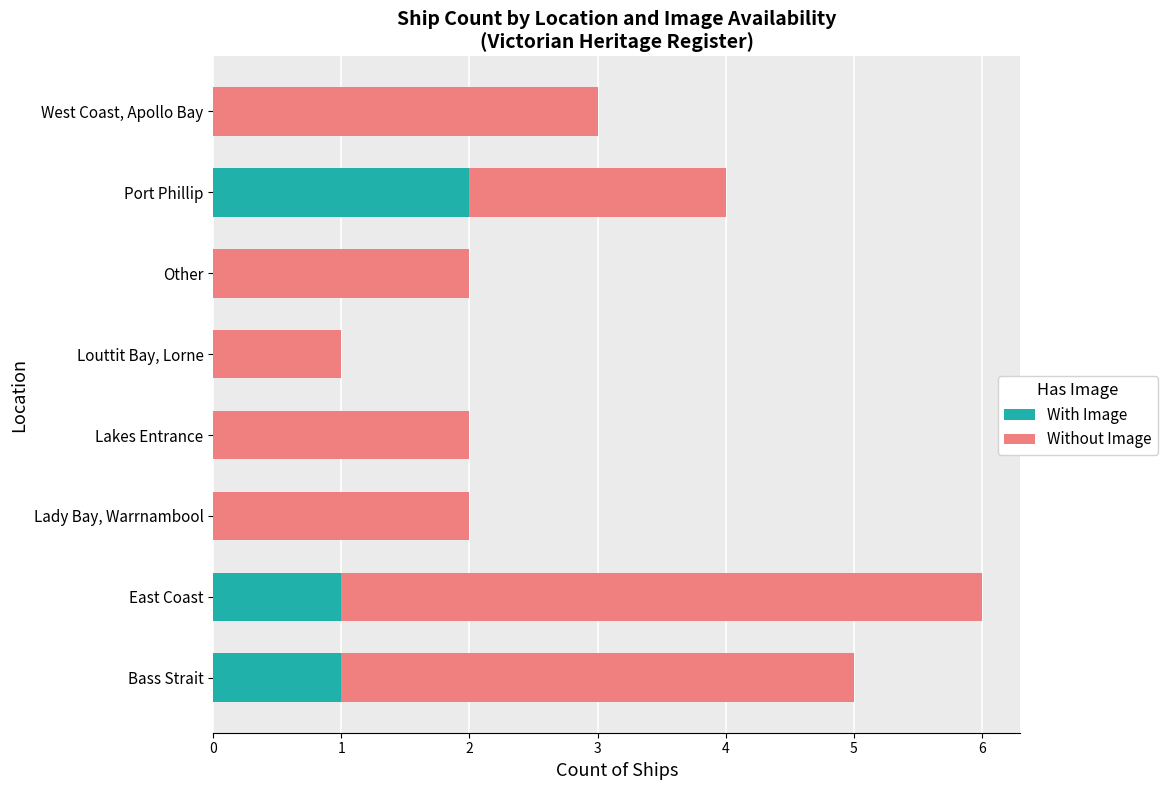

Which category has the highest value in the With Image series?

Port Phillip